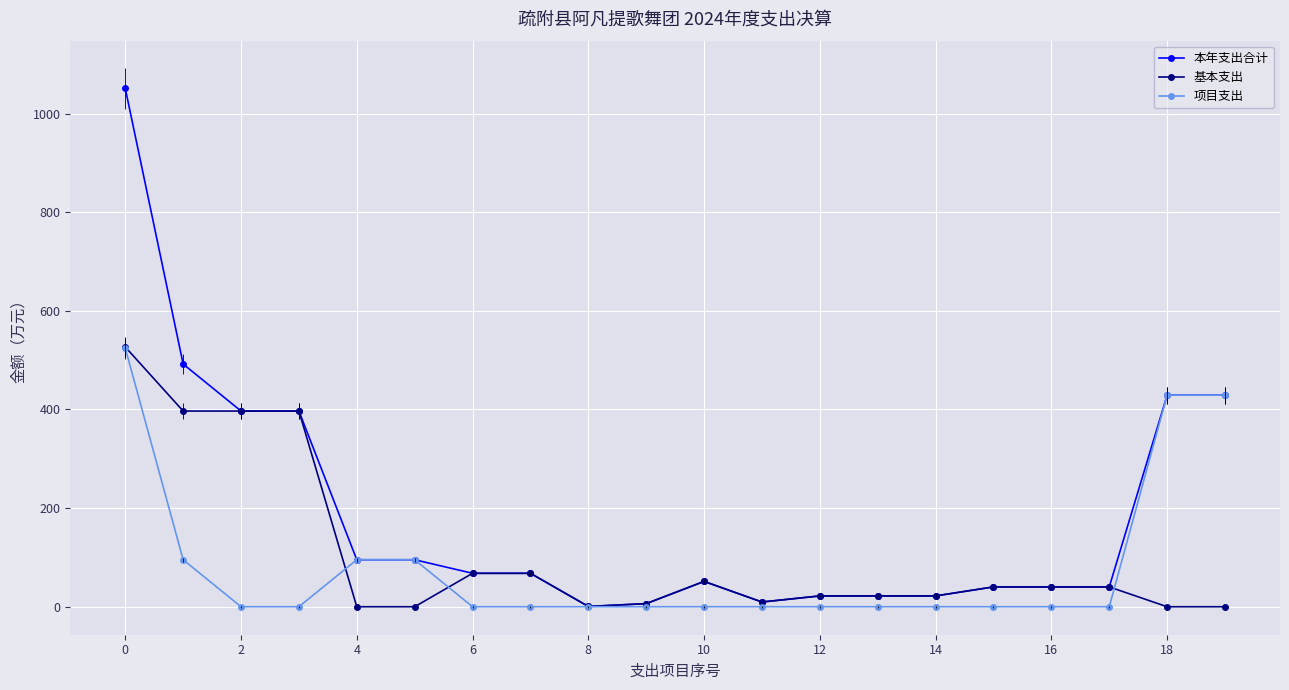

Count the number of categories in the chart.

20